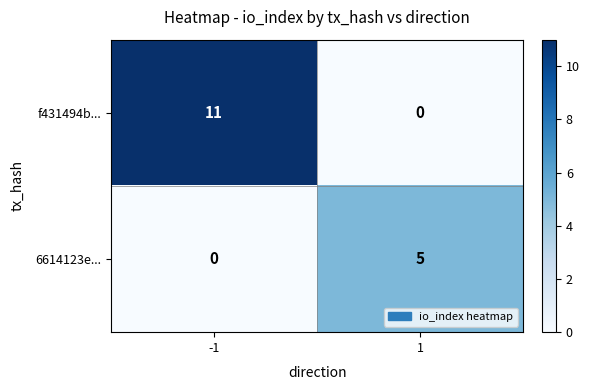

Count the number of categories in the chart.

2